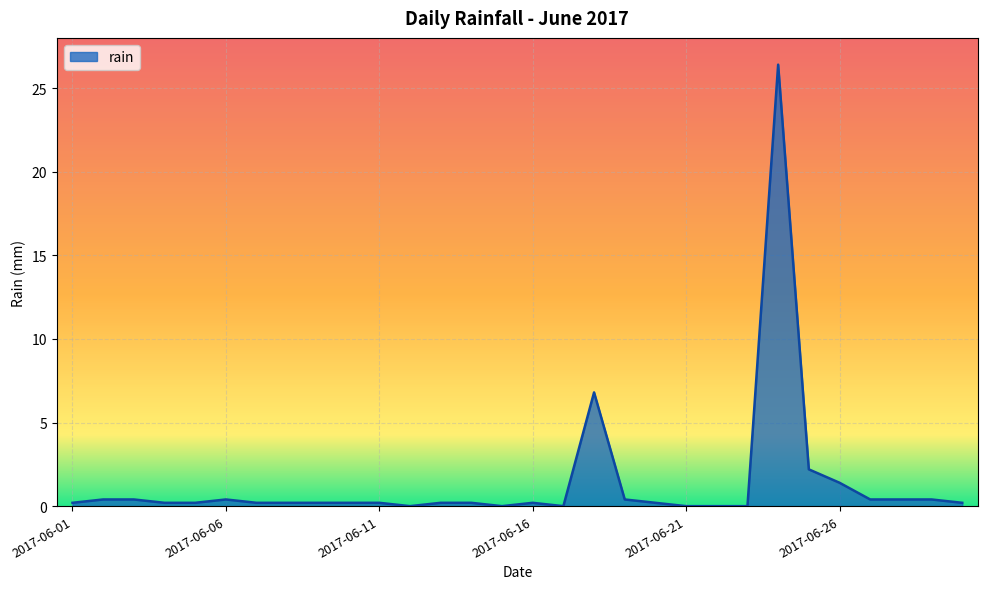

How many categories are shown in the chart?

30